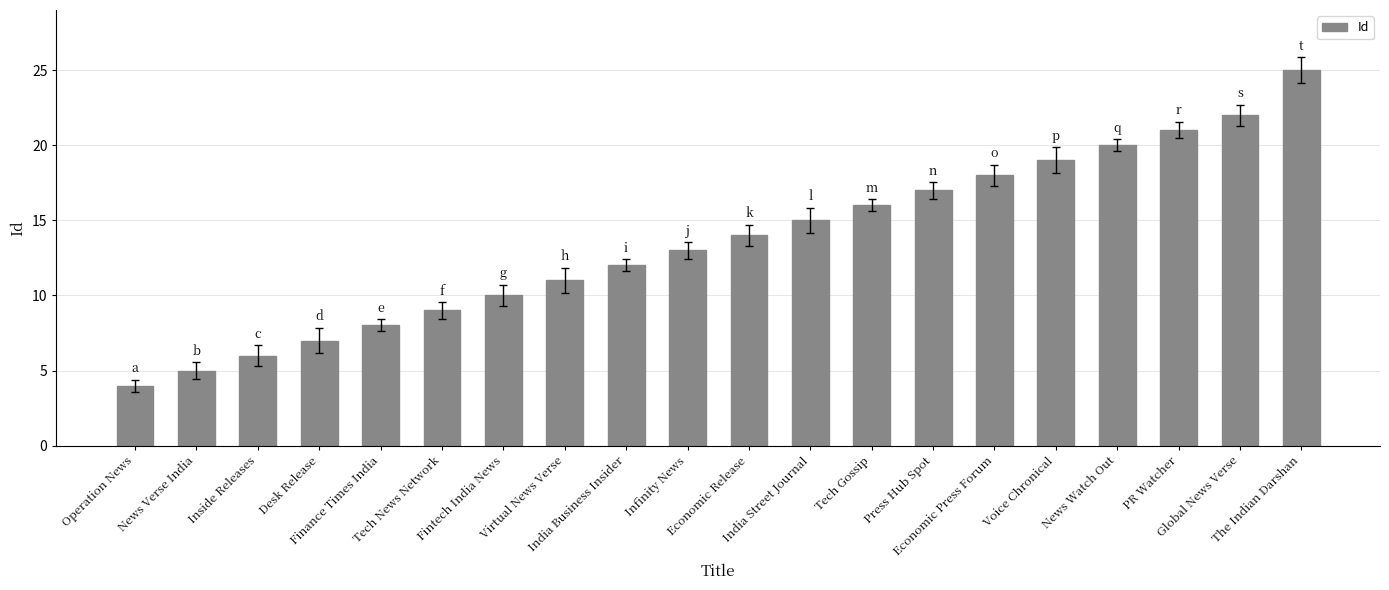

Reading left to right, extract all data points from this chart.

4	5	6	7	8	9	10	11	12	13	14	15	16	17	18	19	20	21	22	25